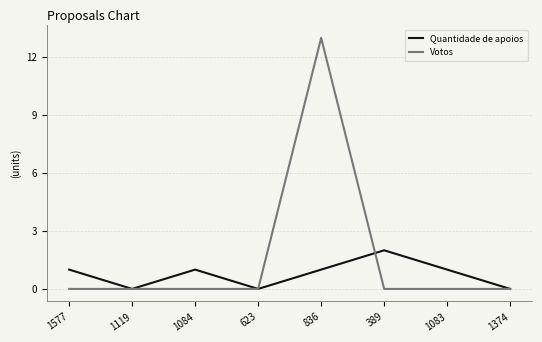

How many Quantidade de apoios values are between 0 and 1?

7